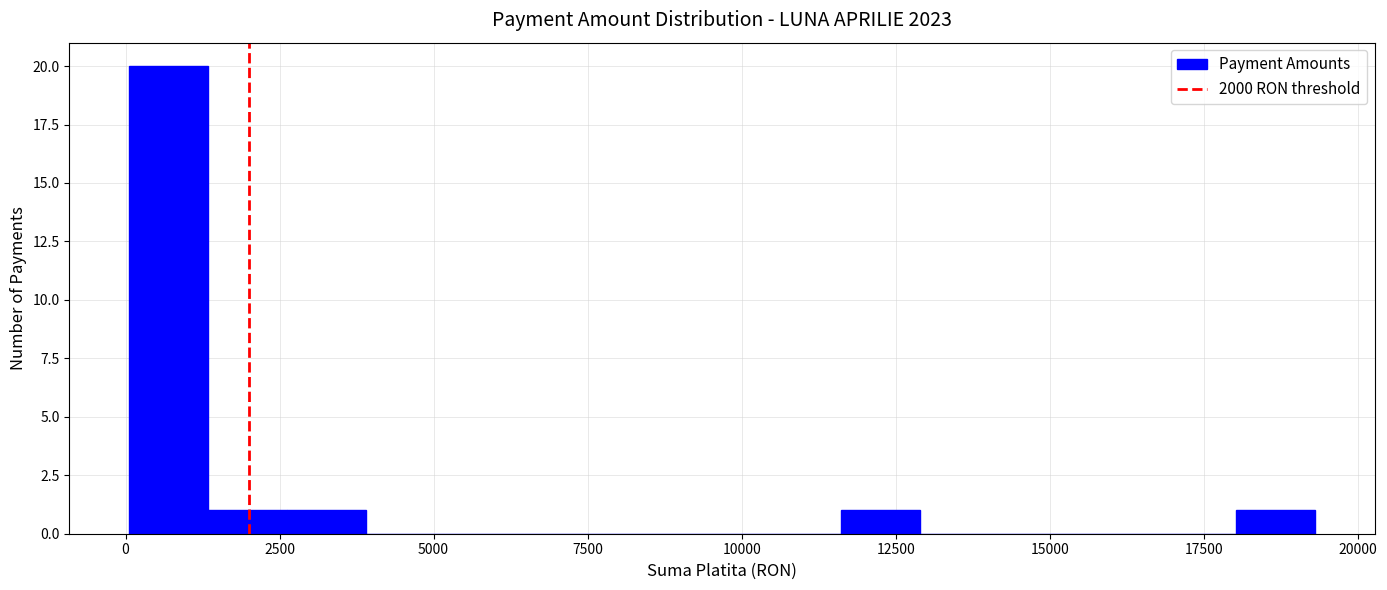

Read against the x-axis, roughly where is the centre of the tallest bar?

500